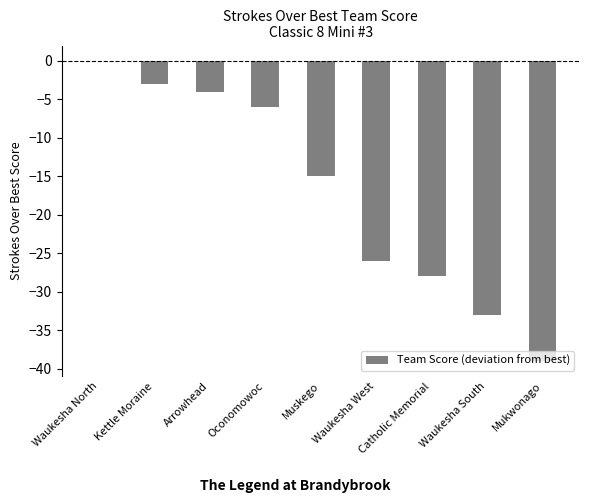

The value at Waukesha South is -21. True or false?

False